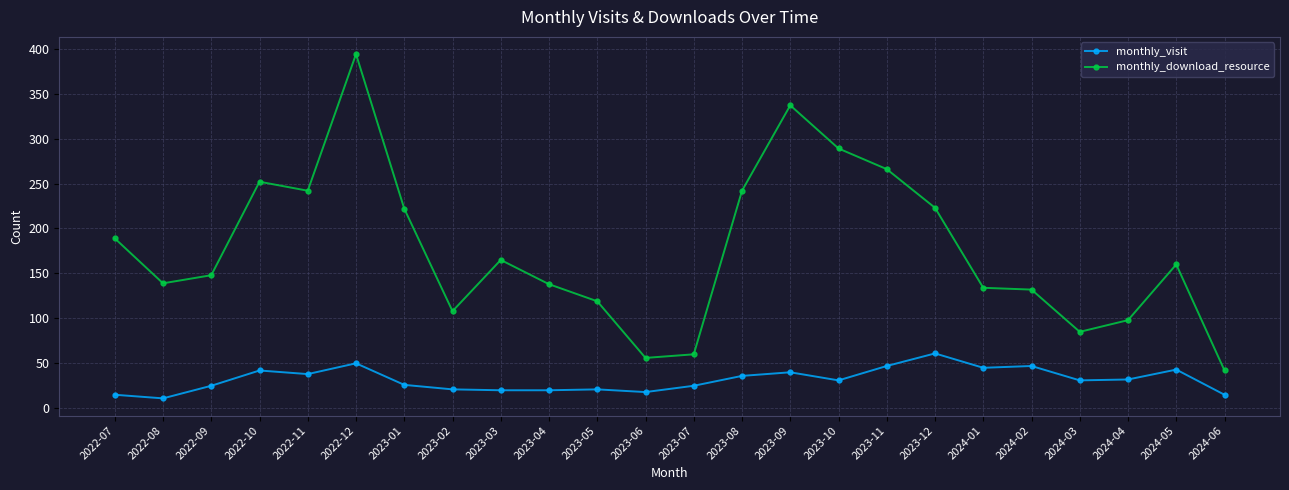

True or false: monthly_visit and monthly_download_resource intersect in this chart.

False